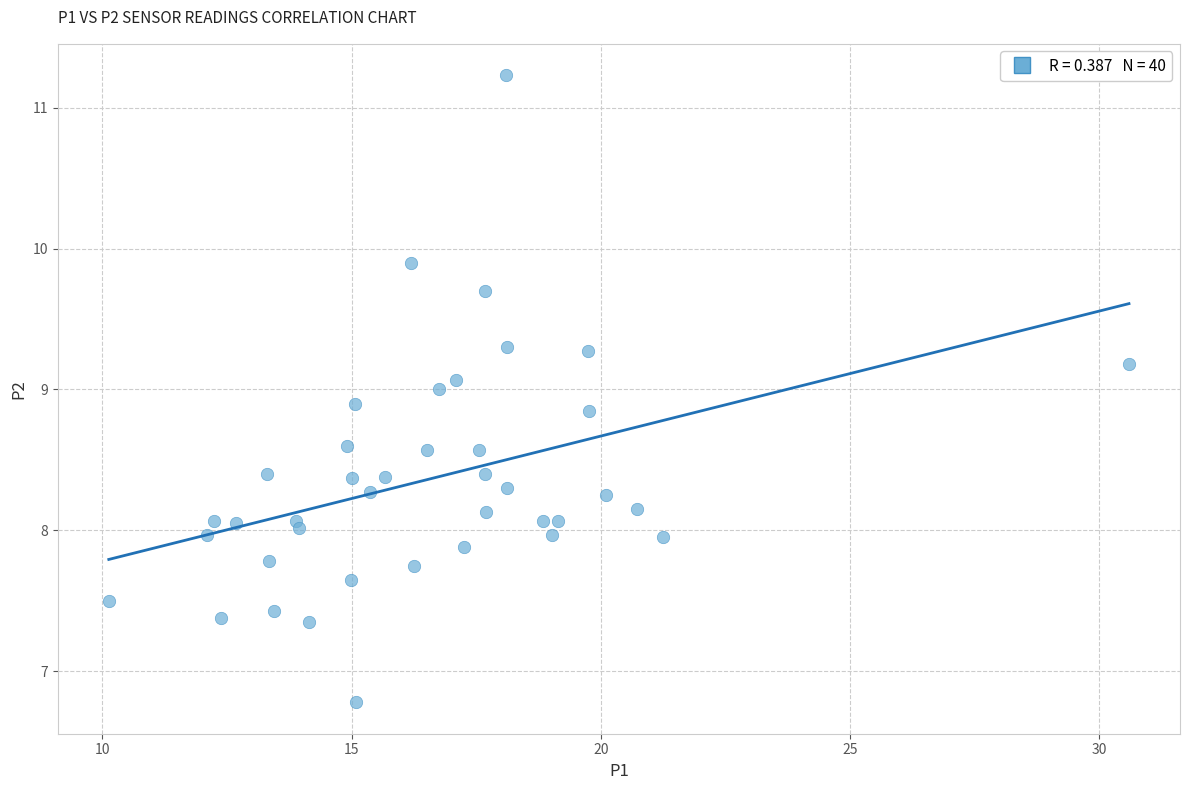

What is the range of X values (max minus min)?

20.5